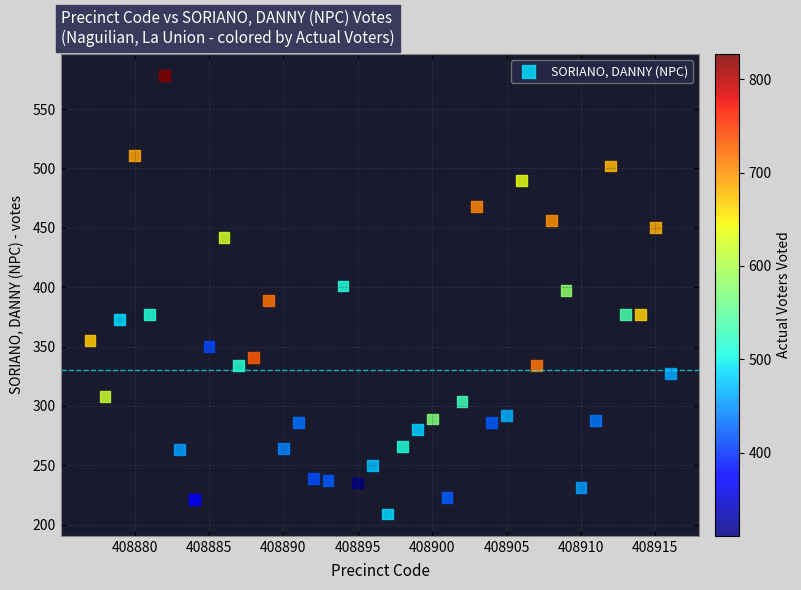

What is the range of X values (max minus min)?

39